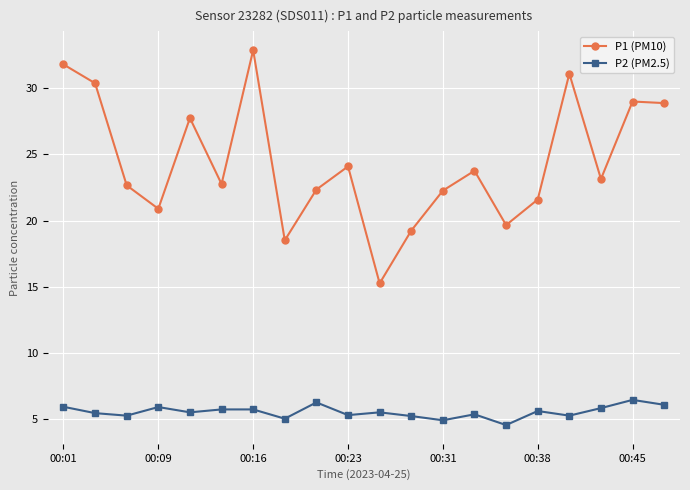

What is the sum of all P2 (PM2.5) values?

111.3